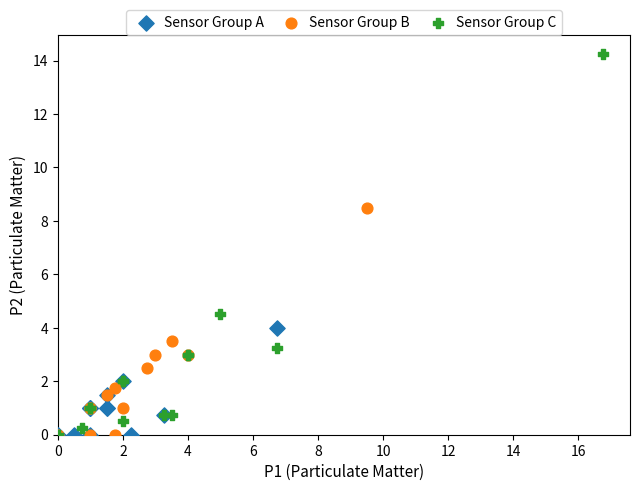

Which series has the widest spread of Y values?

Sensor Group C